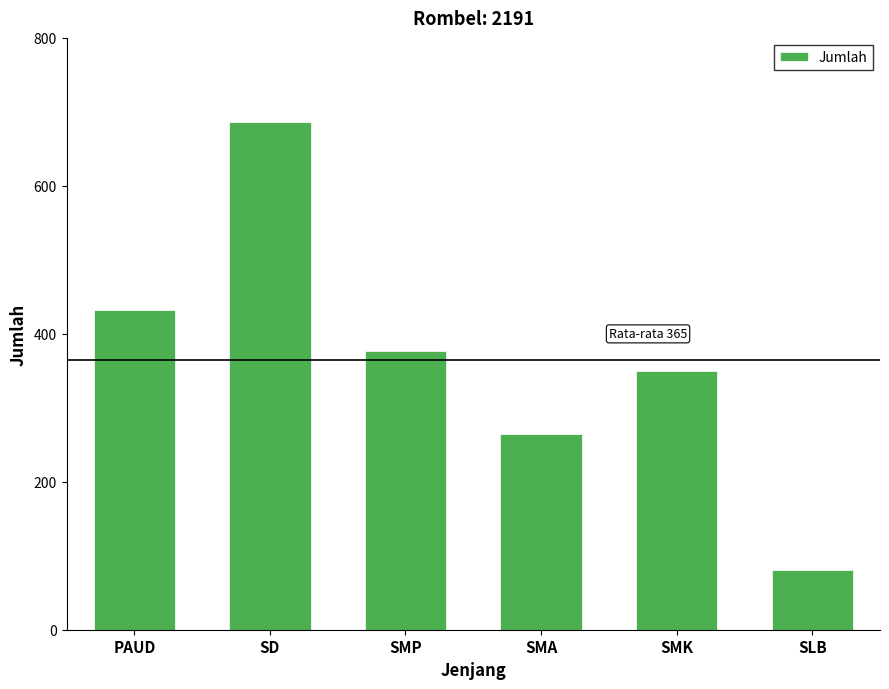

What is the change in value from SMP to SLB?

-296